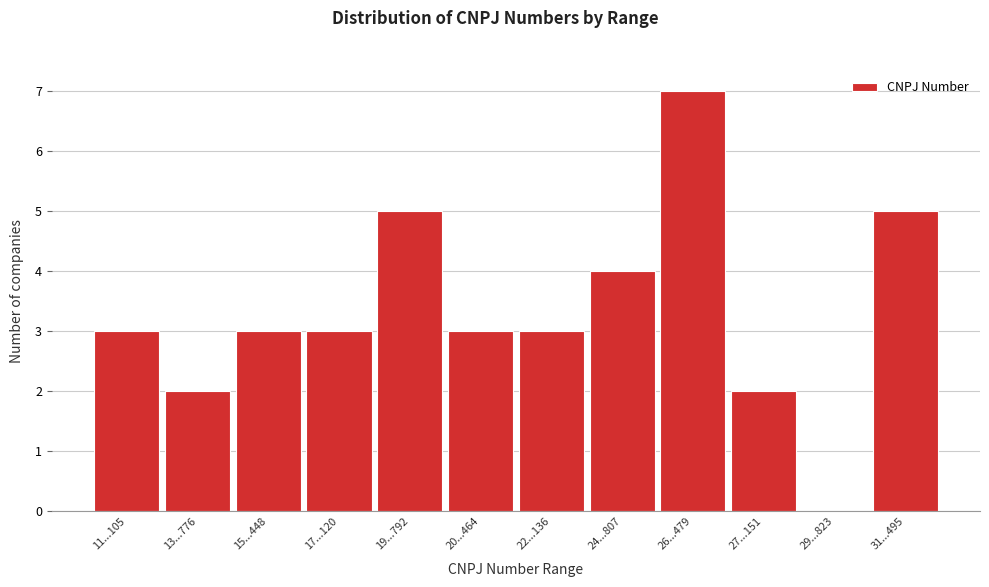

Reading left to right, list all the values displayed in this chart.

11...105=3	13...776=2	15...448=3	17...120=3	19...792=5	20...464=3	22...136=3	24...807=4	26...479=7	27...151=2	29...823=0	31...495=5